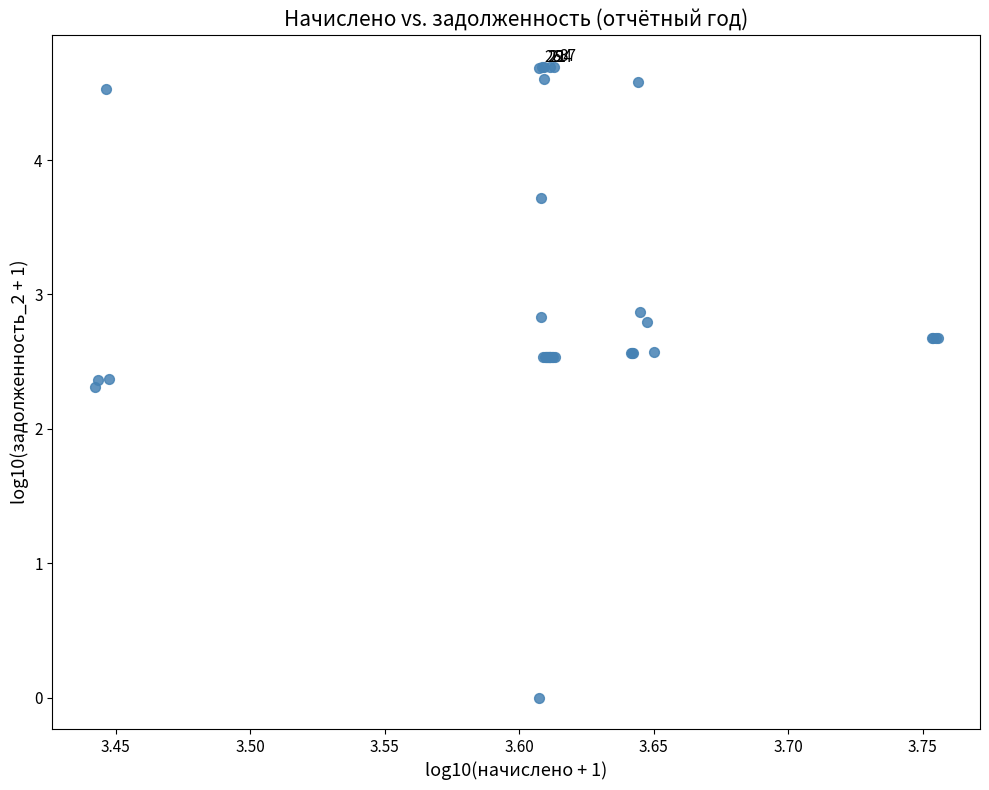

What Y value in the scatter plot is closest to 2?

2.3